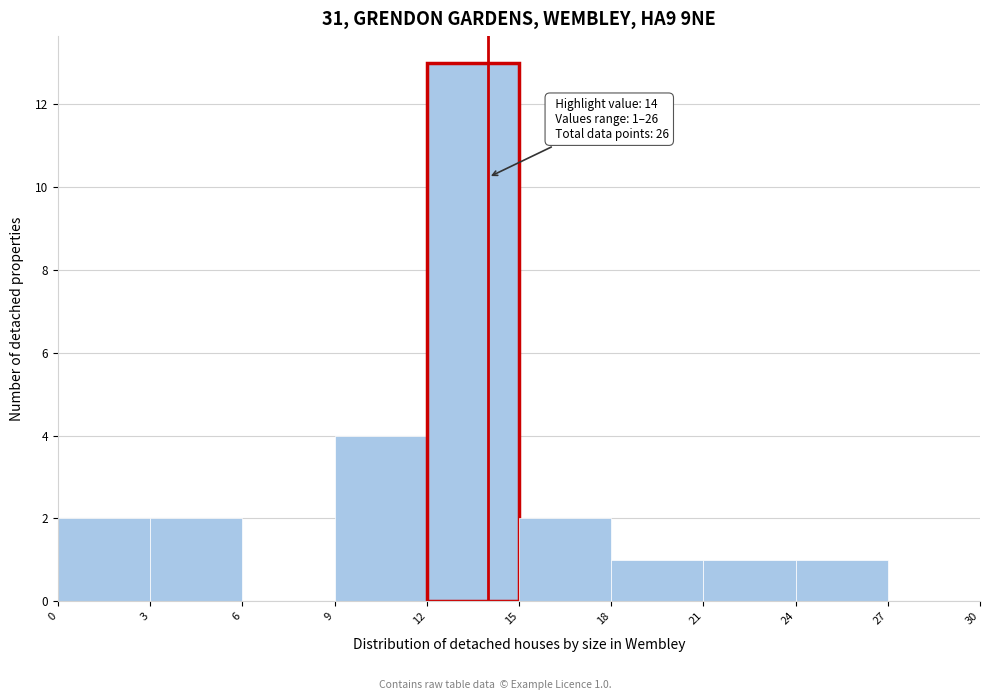

Which range on the x-axis has the tallest bar?

12 to 15